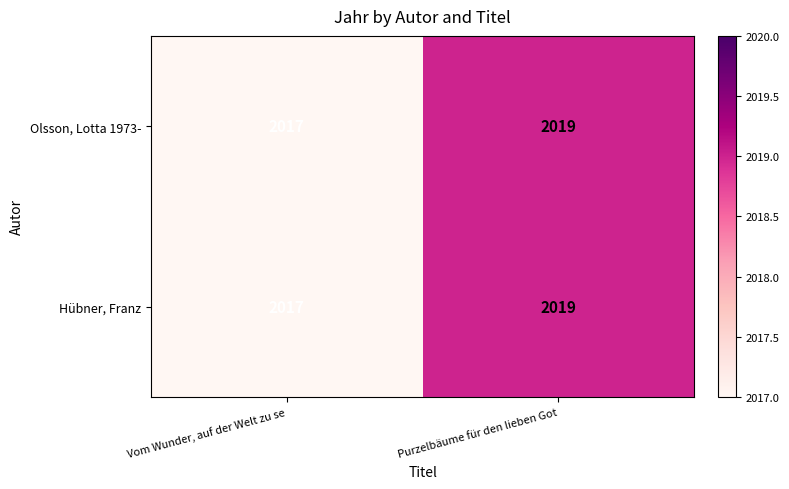

What is the smallest value displayed?

2017